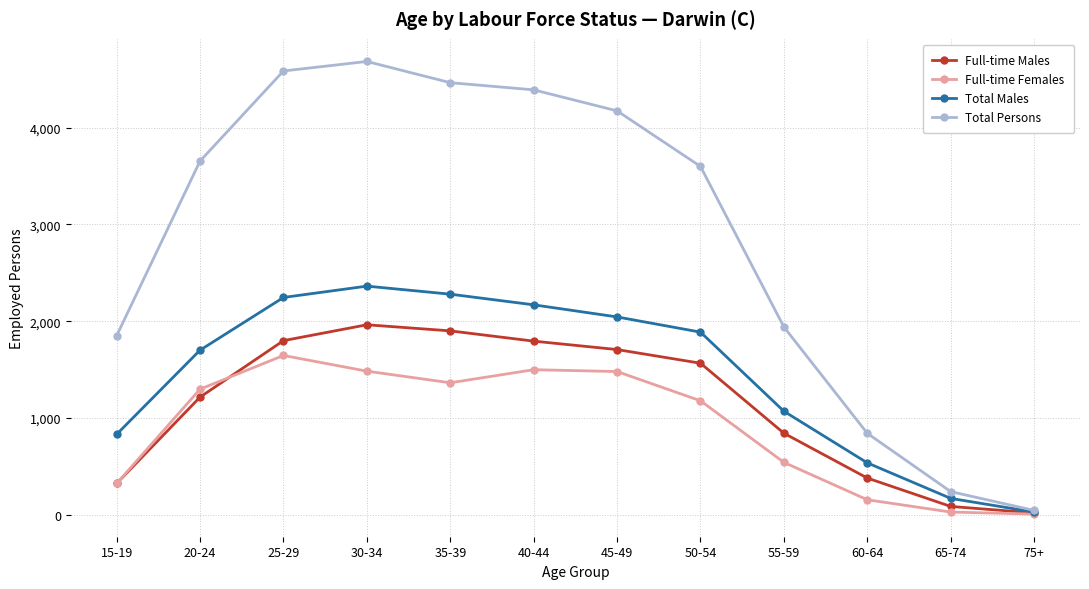

True or false: Full-time Females has more than 2 points higher than both neighbors.

False